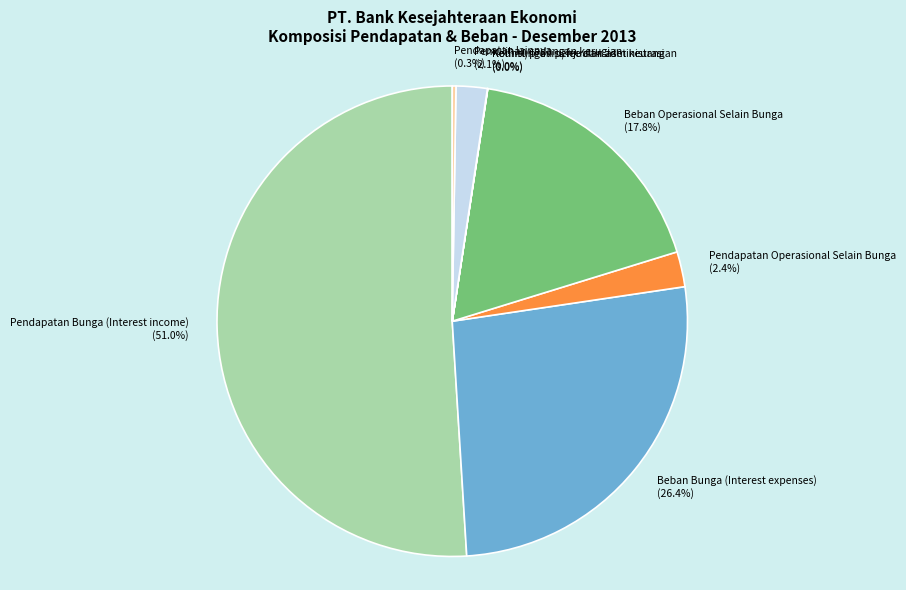

Which category has the biggest portion of the pie?

Pendapatan Bunga (Interest income)